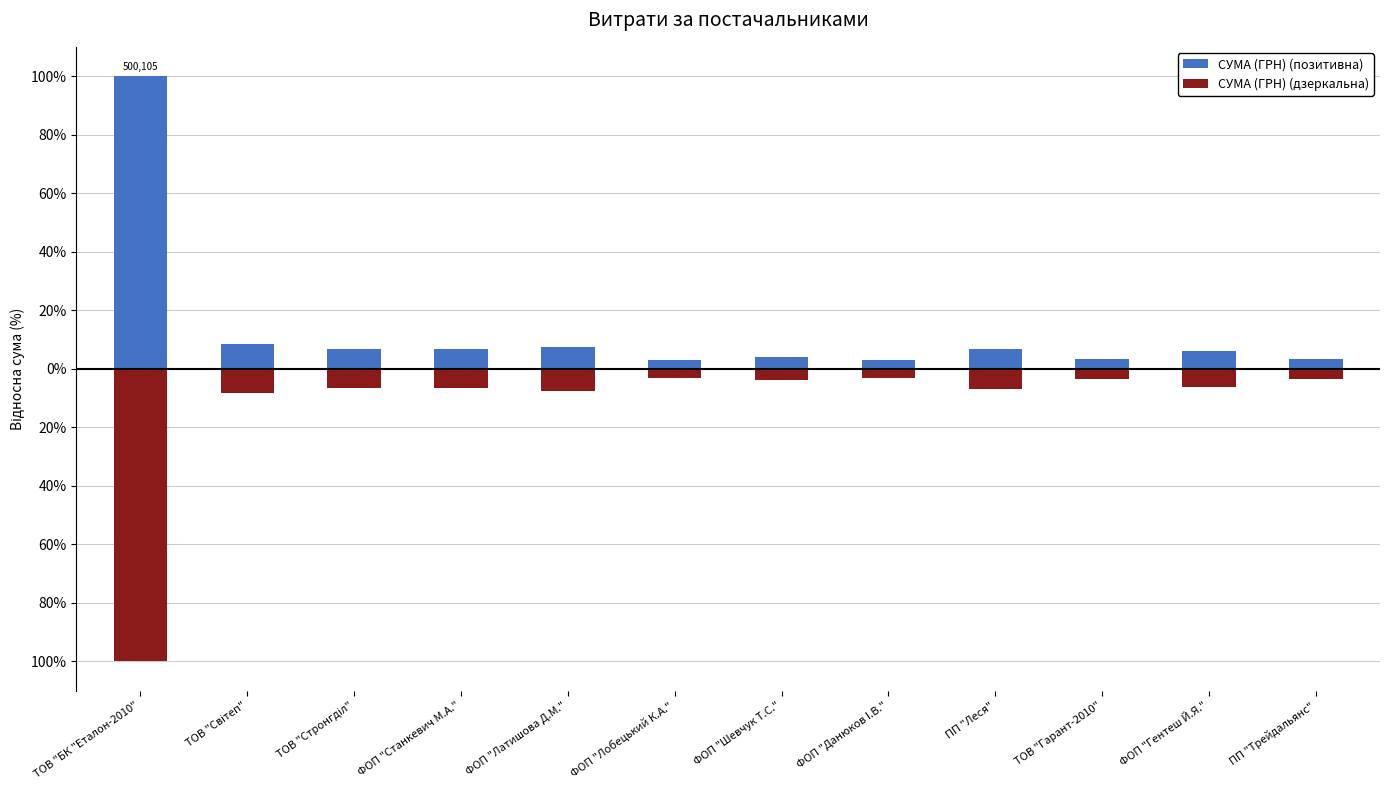

What is the maximum value shown in the chart?

100.0